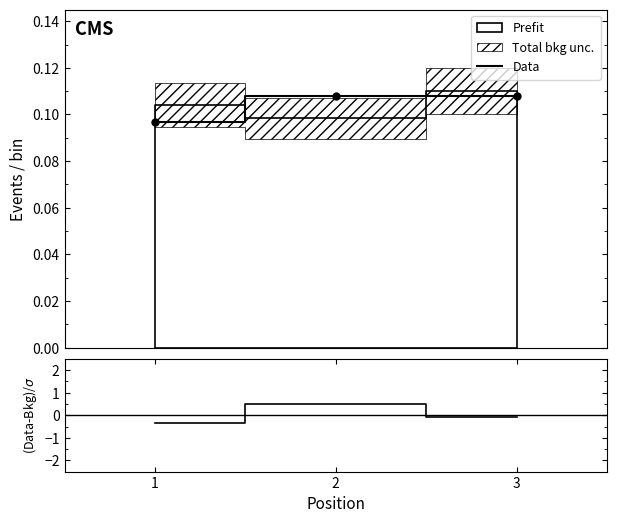

How many lines are shown in the chart?

1